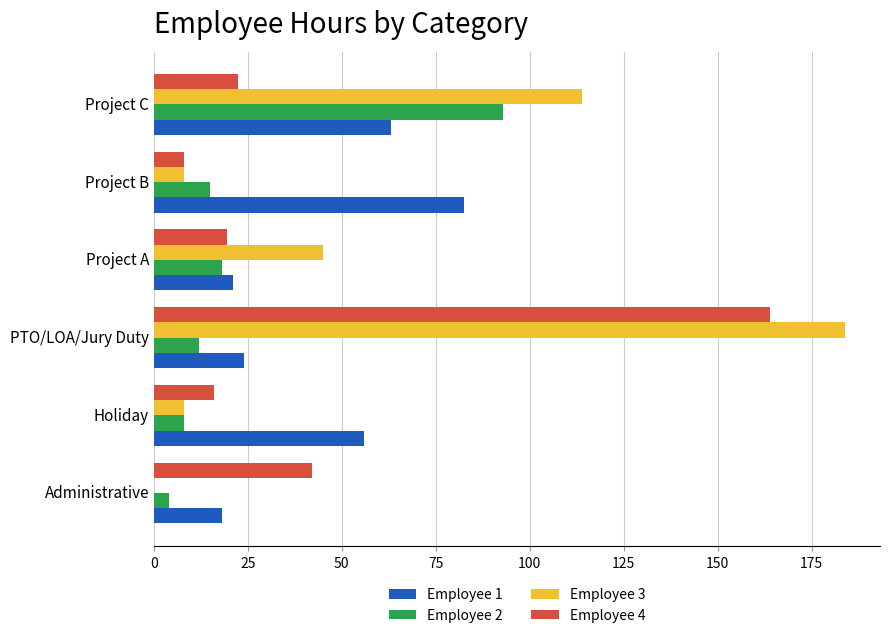

Which series has the widest spread of values?

Employee 3